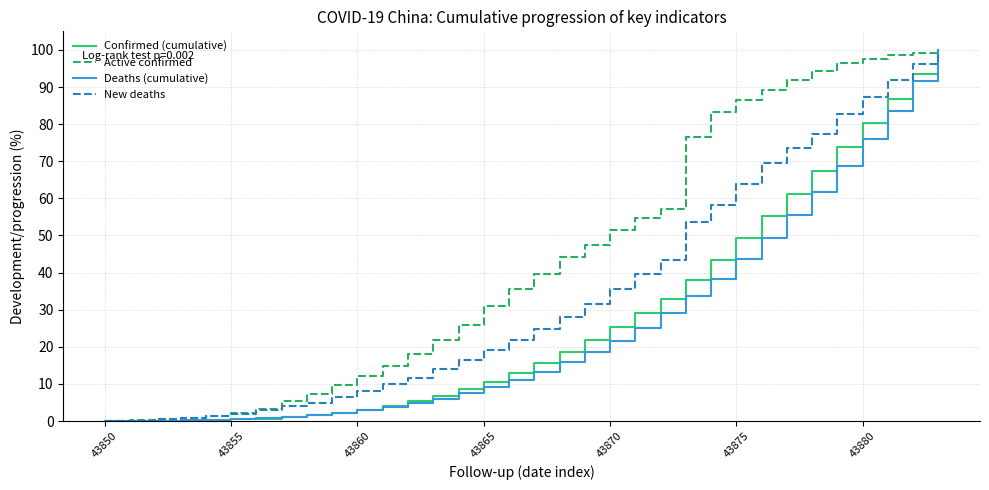

What is the highest value of the New deaths series?

100.0